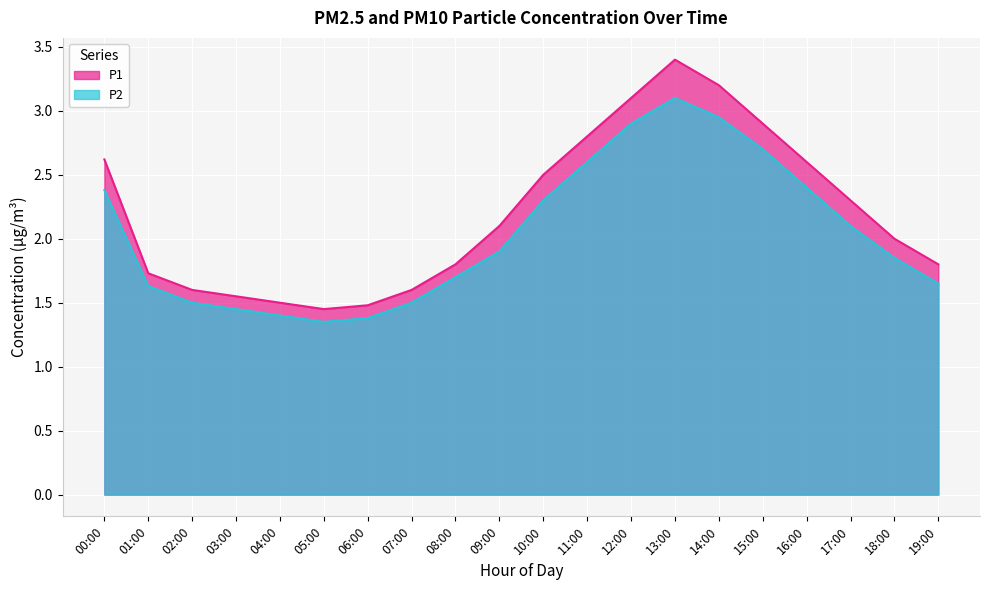

How many lines are shown in the chart?

2